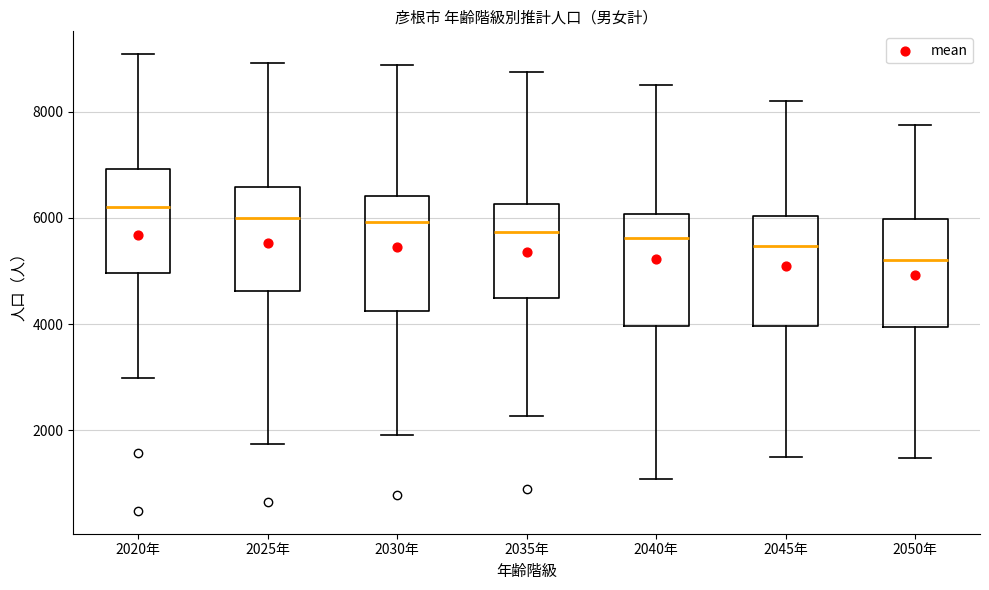

Which box has the highest median line?

2020年